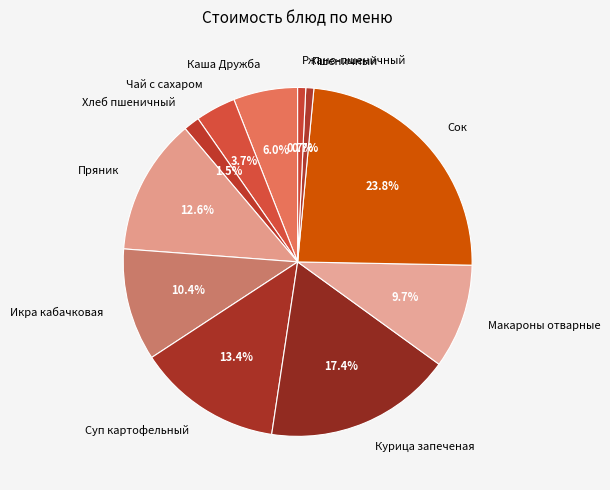

What is the largest slice in the pie chart?

Сок